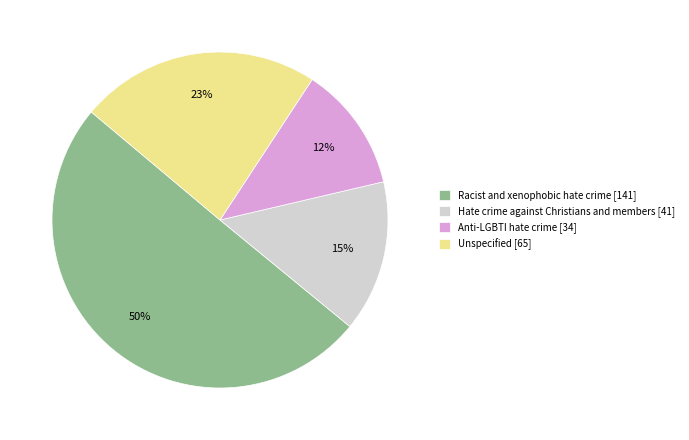

What is the ratio of the value at Anti-LGBTI hate crime to the value at Unspecified?

0.5